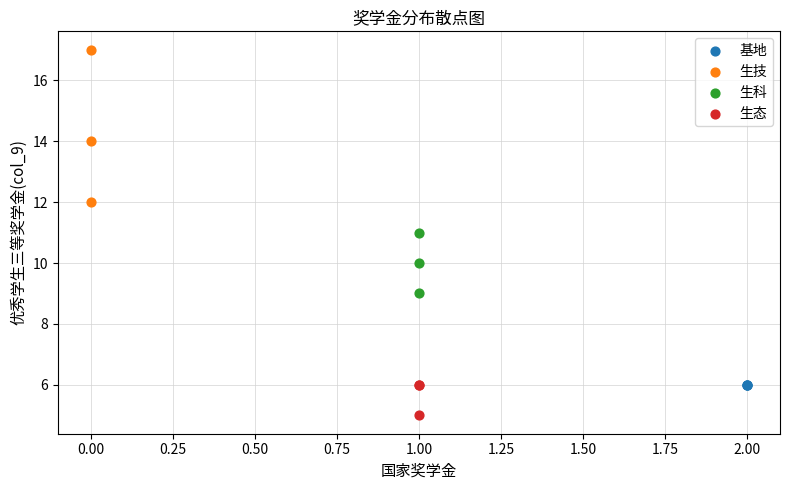

Which series contains the lowest Y value?

生态